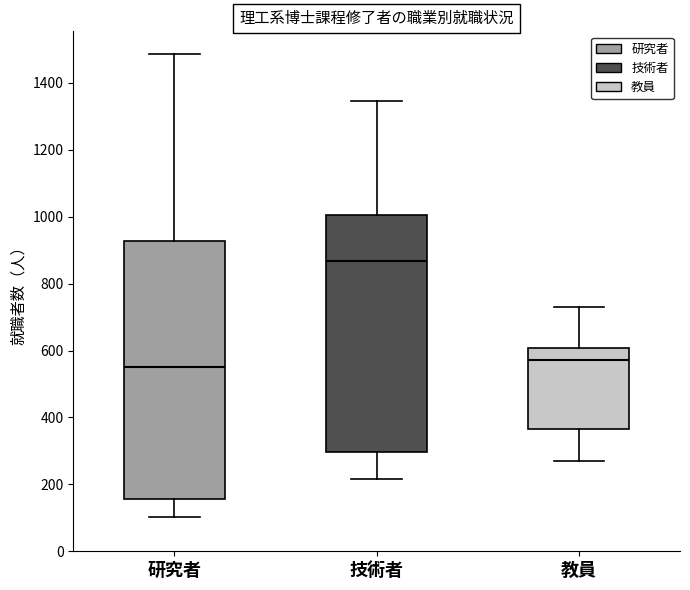

Which box is the tallest, from its lower edge to its upper edge?

研究者